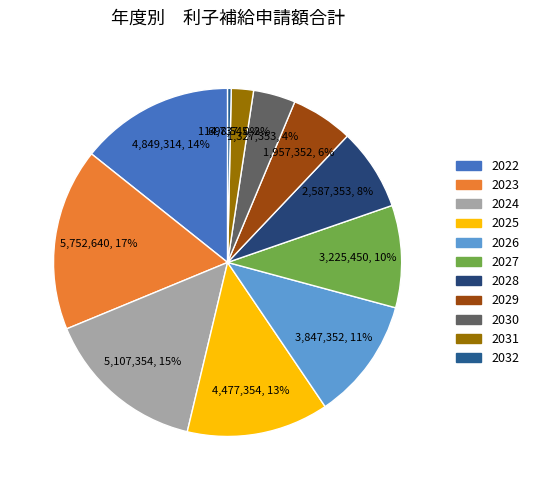

Between 2030 and 2022, which is larger?

2022